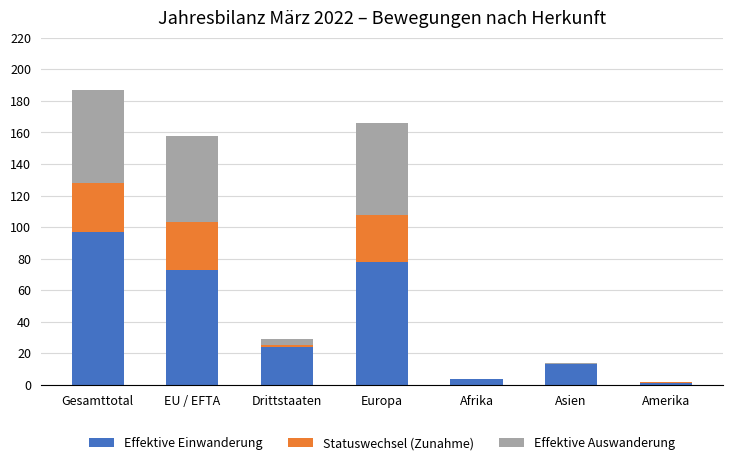

At which category is the sum across all series the highest?

Gesamttotal